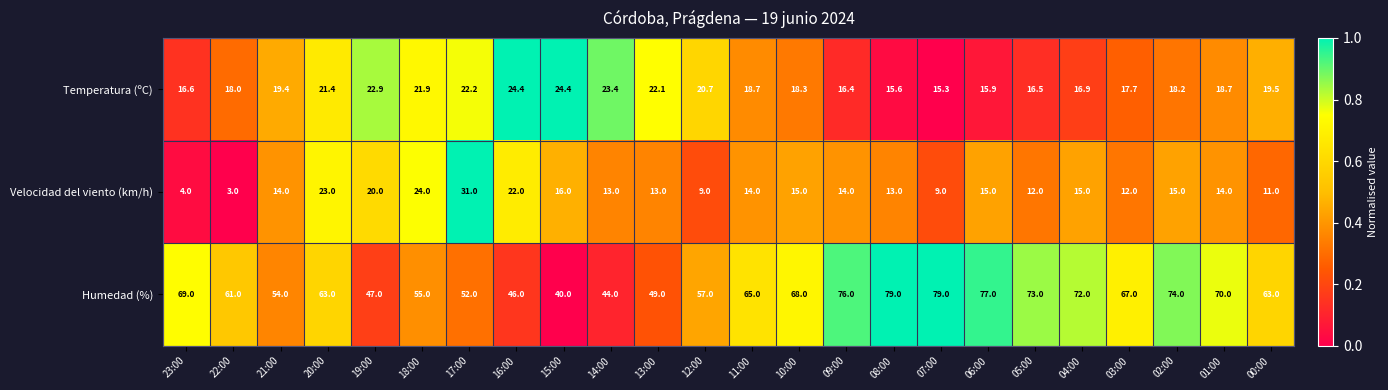

List the series in order of their peak value, highest first.

Humedad (%), Velocidad del viento (km/h), Temperatura (ºC)